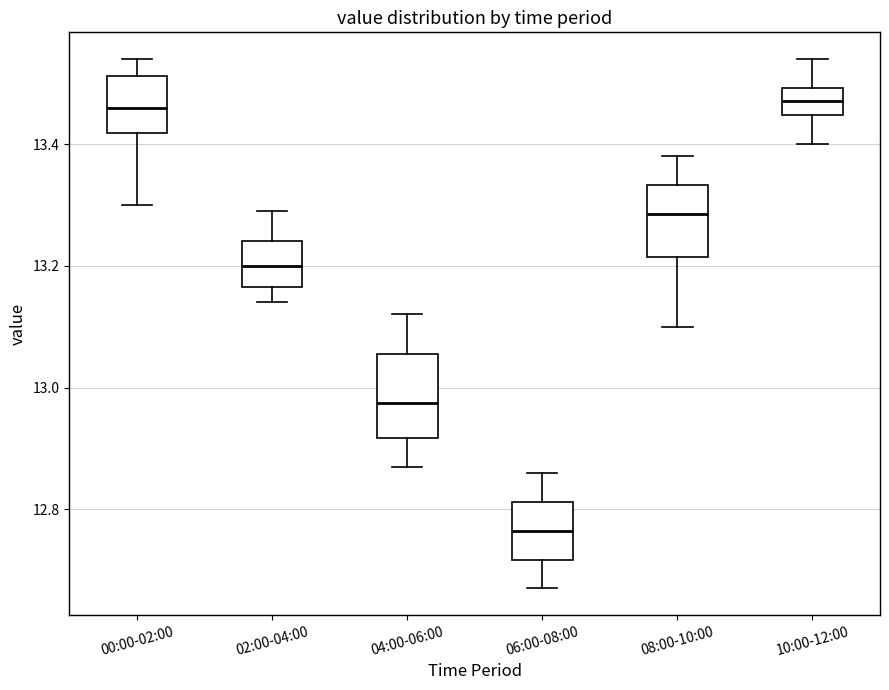

Where does the lower whisker of the box for 06:00-08:00 end on the y-axis? The values are not printed on the chart, so give them approximately, as read against the axis.

12.68